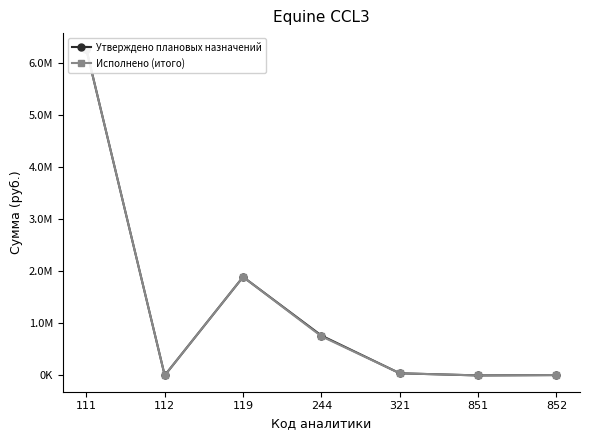

What is the difference between the second highest and minimum values in the Утверждено плановых назначений series?

1893913.5